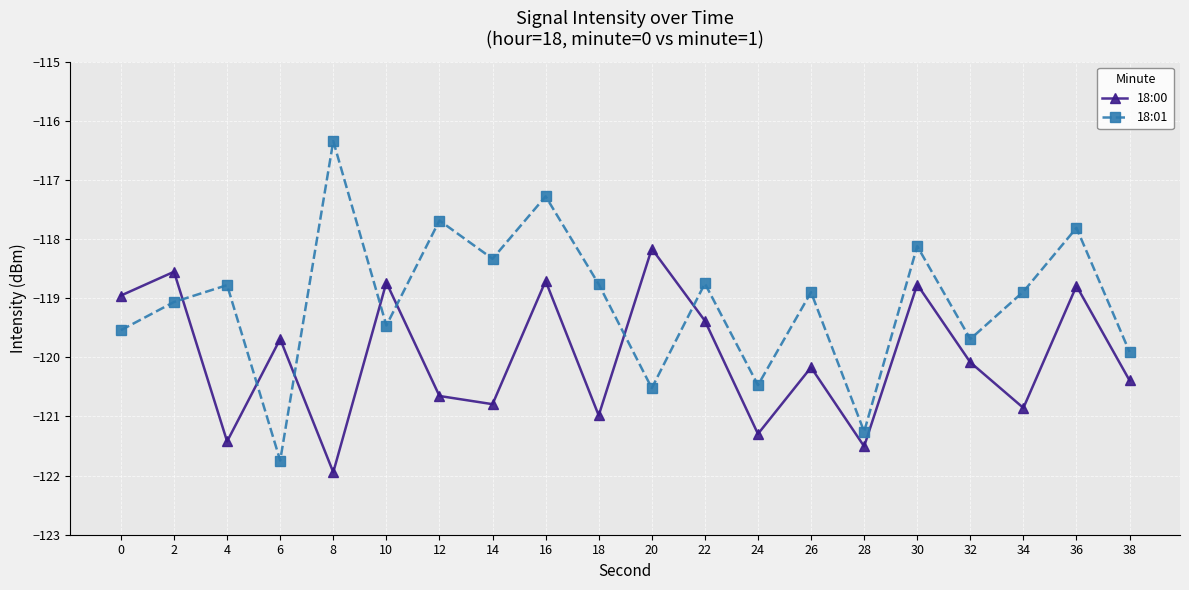

Between which two adjacent categories do 18:01 and 18:00 first intersect?

2 and 4